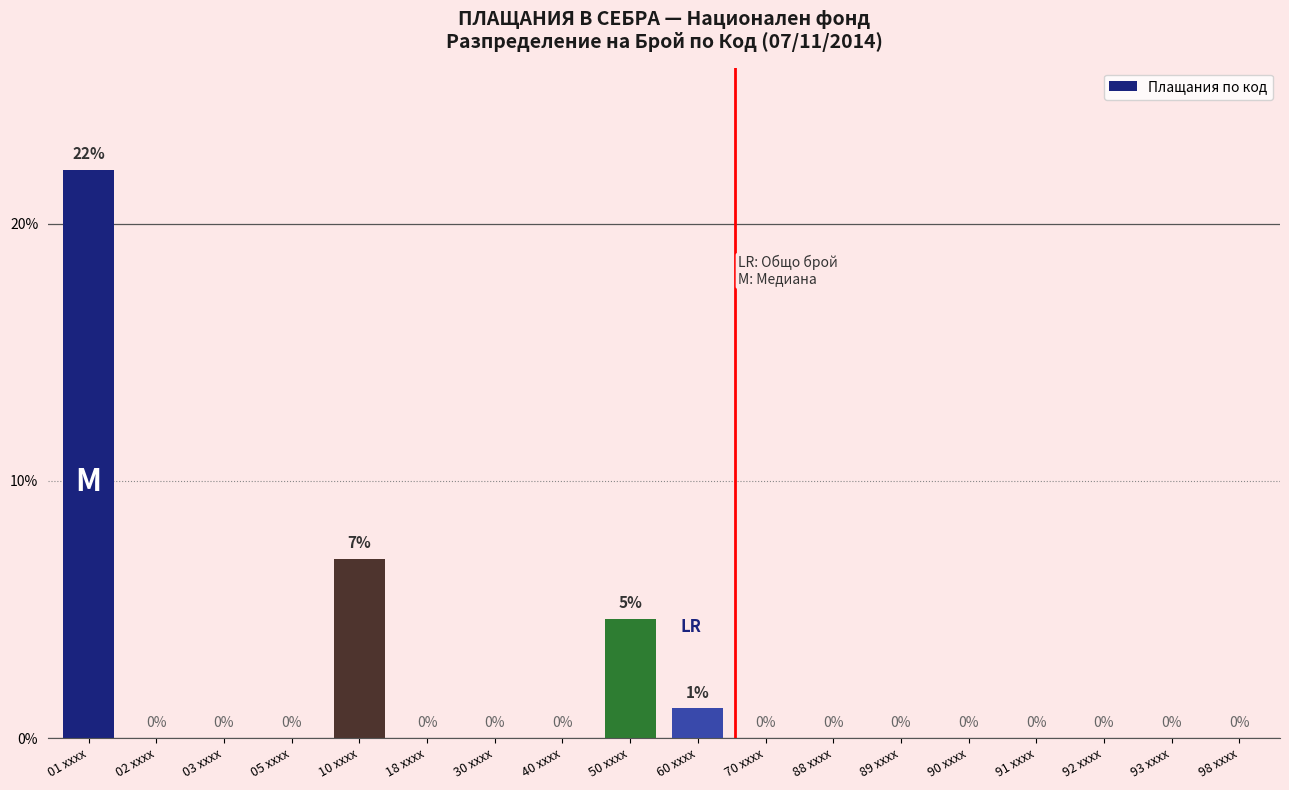

What is the maximum value shown in the chart?

22.1